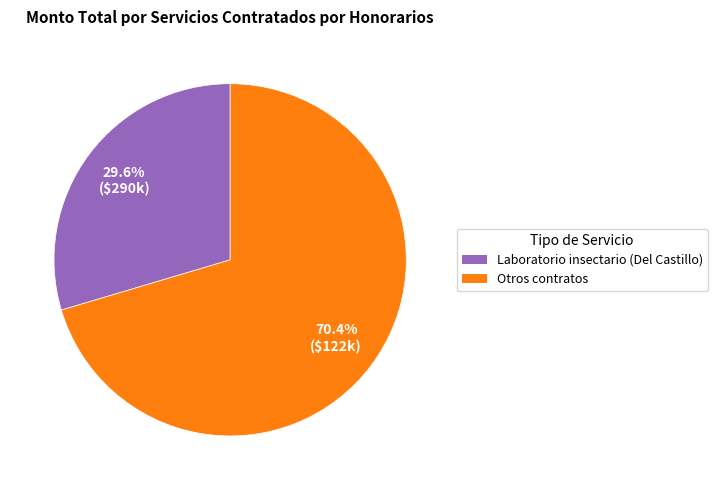

Does any single category account for the majority?

Yes